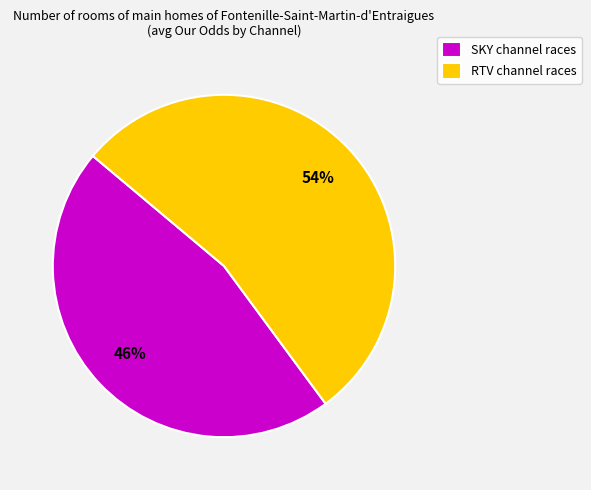

Which has a higher value, SKY channel races or RTV channel races?

RTV channel races